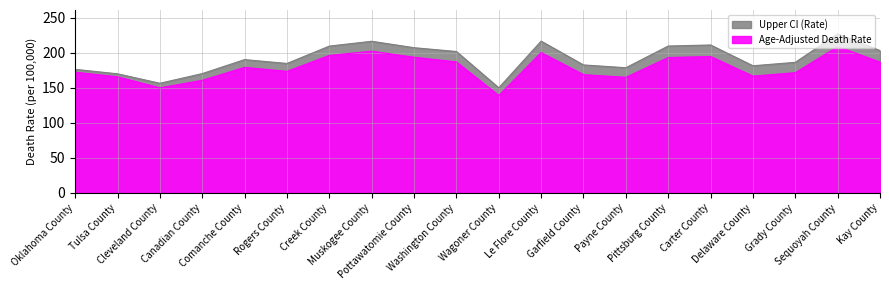

True or false: Upper CI (Rate) has more than 1 interior local peaks.

True